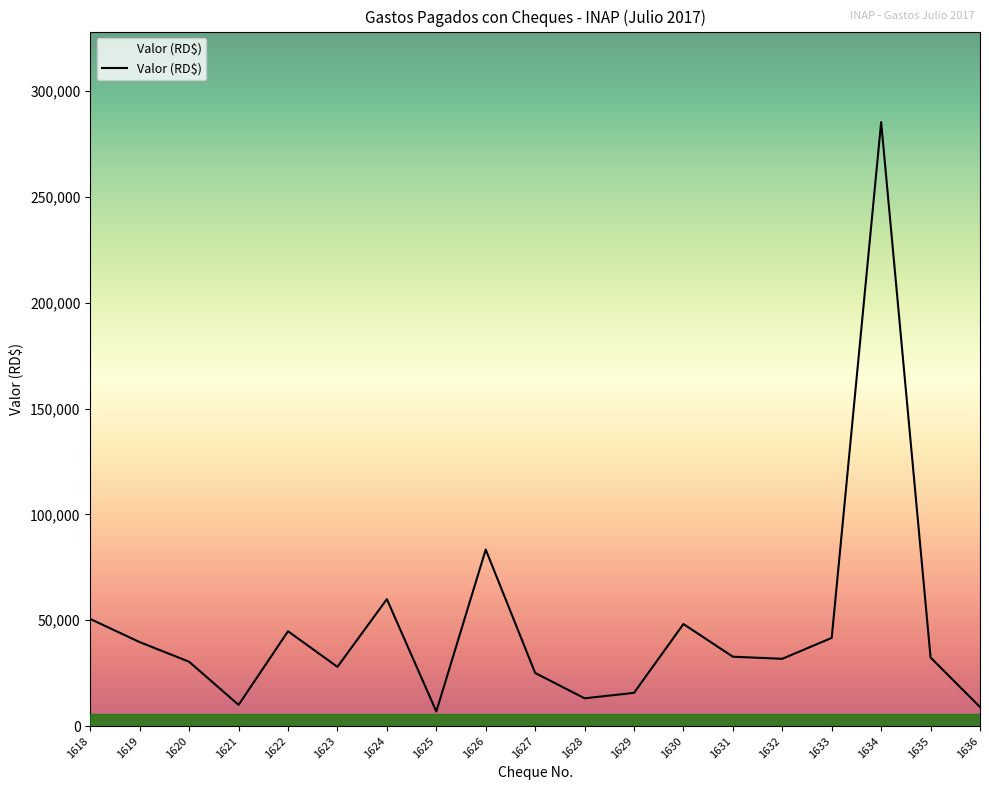

How many categories are shown in the chart?

19